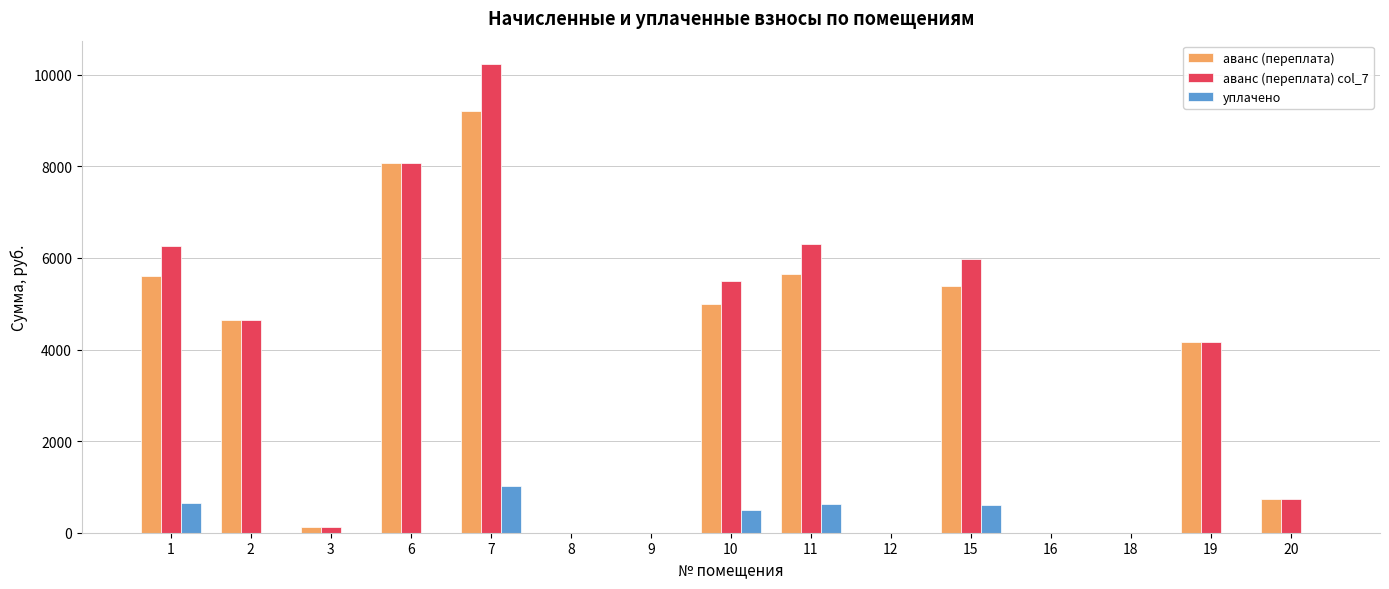

At which category is the sum across all series the highest?

7